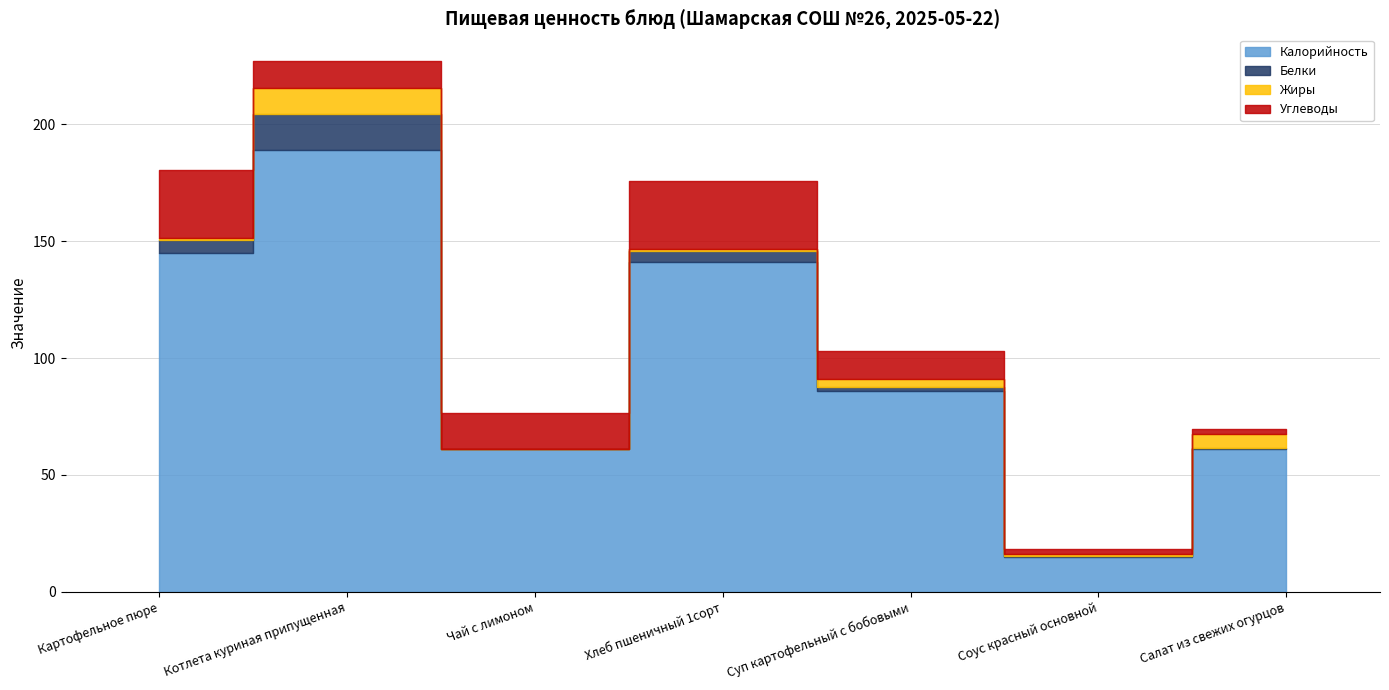

The Белки series shows 0.4 at Салат из свежих огурцов. True or false?

True